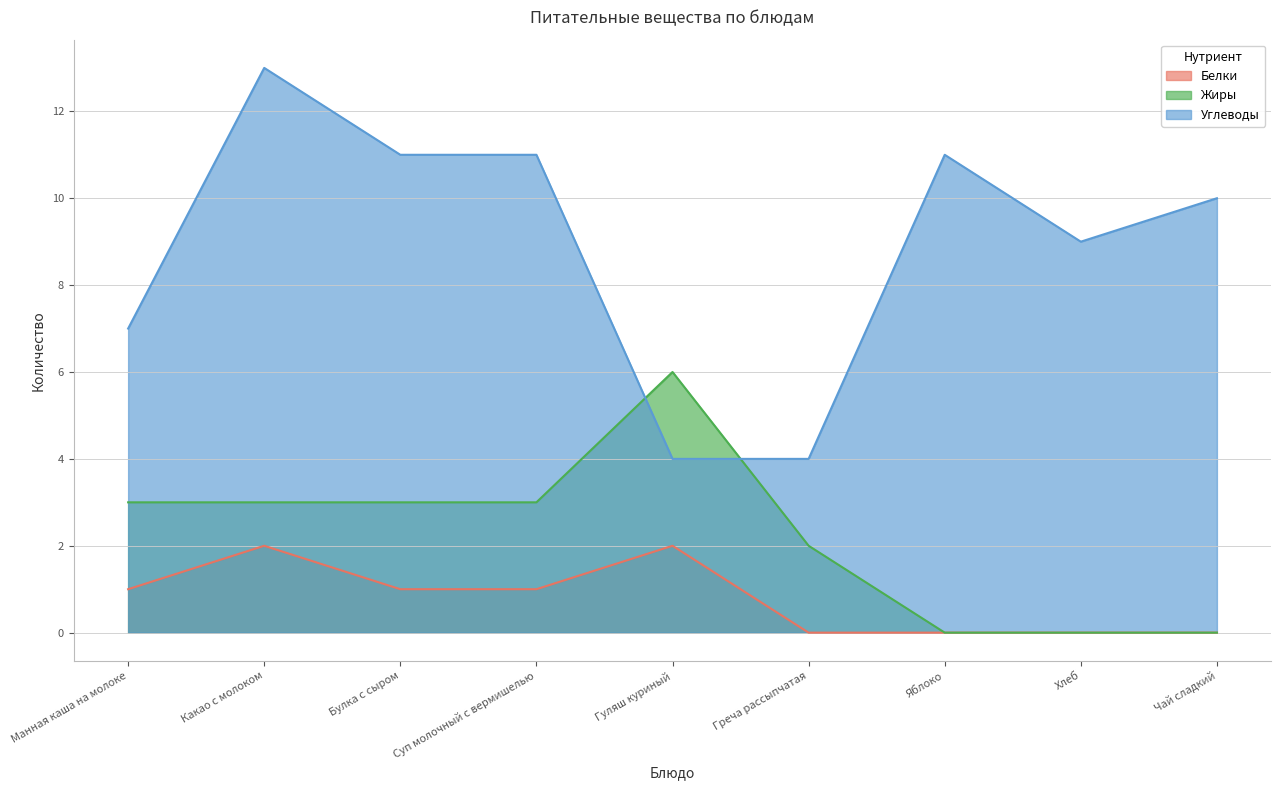

True or false: Белки and Жиры cross at least once.

False